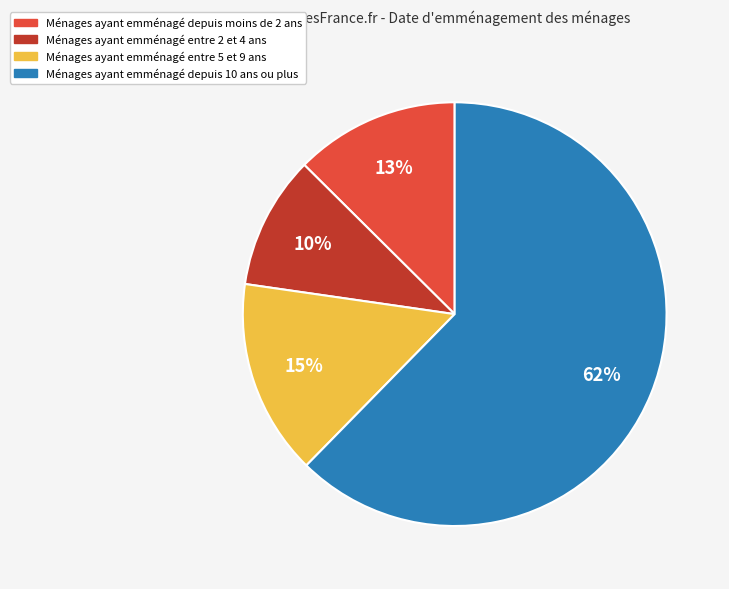

Is there a majority slice in this chart?

Yes